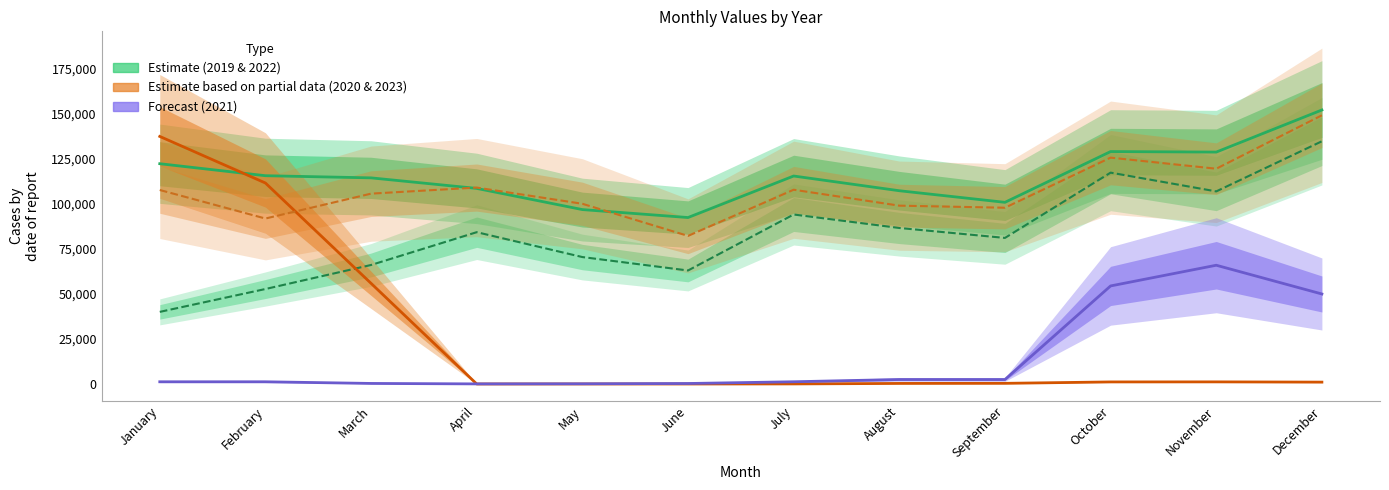

How many interior local valleys does the 2020 series have?

2